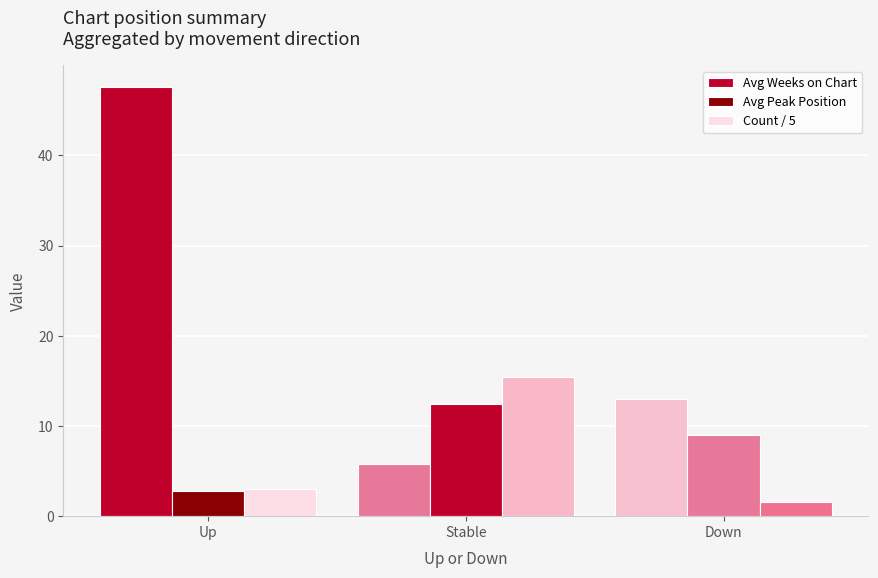

At how many categories does at least one series exceed 5?

3